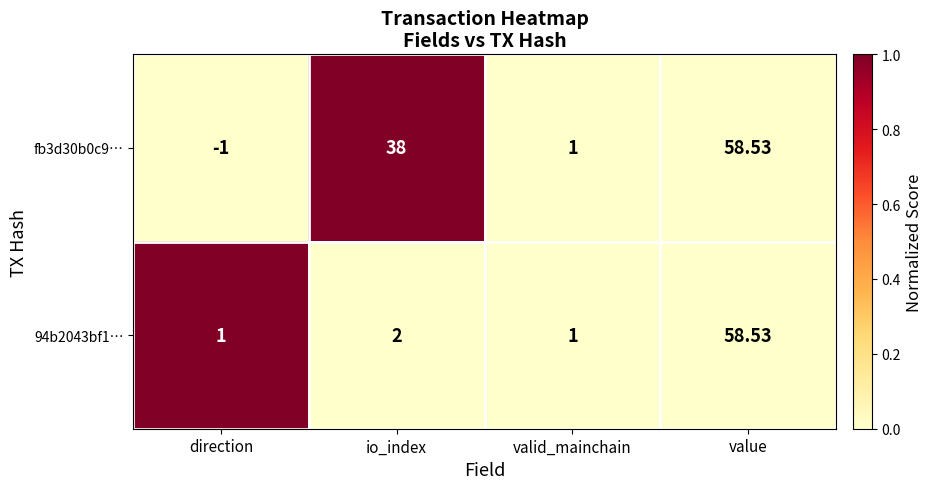

Is the value of 94b2043bf1… at direction greater than the value of fb3d30b0c9… at value?

No